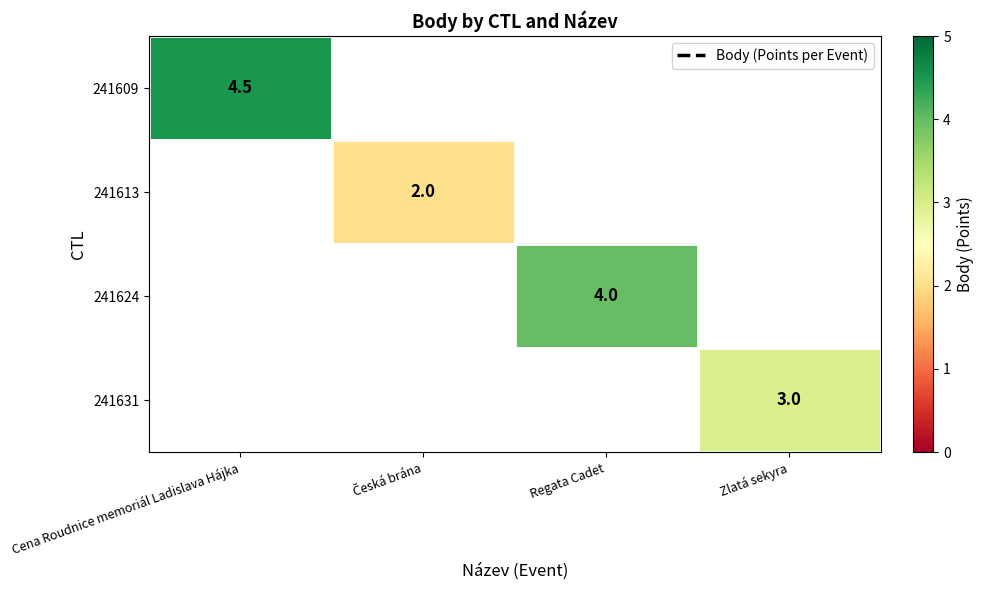

The value of 241624 at Regata Cadet is 2.3. True or false?

False